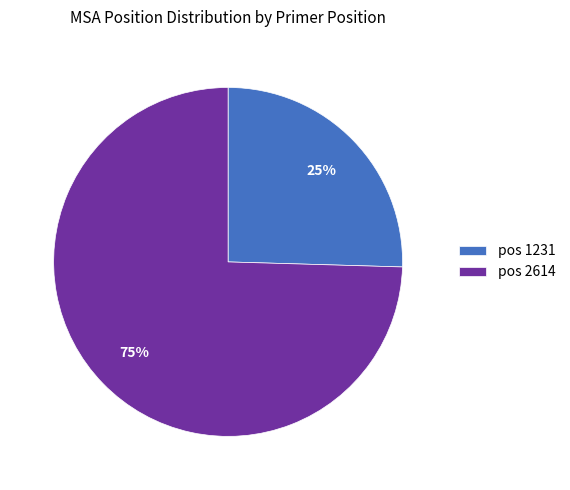

What is the largest slice in the pie chart?

pos 2614